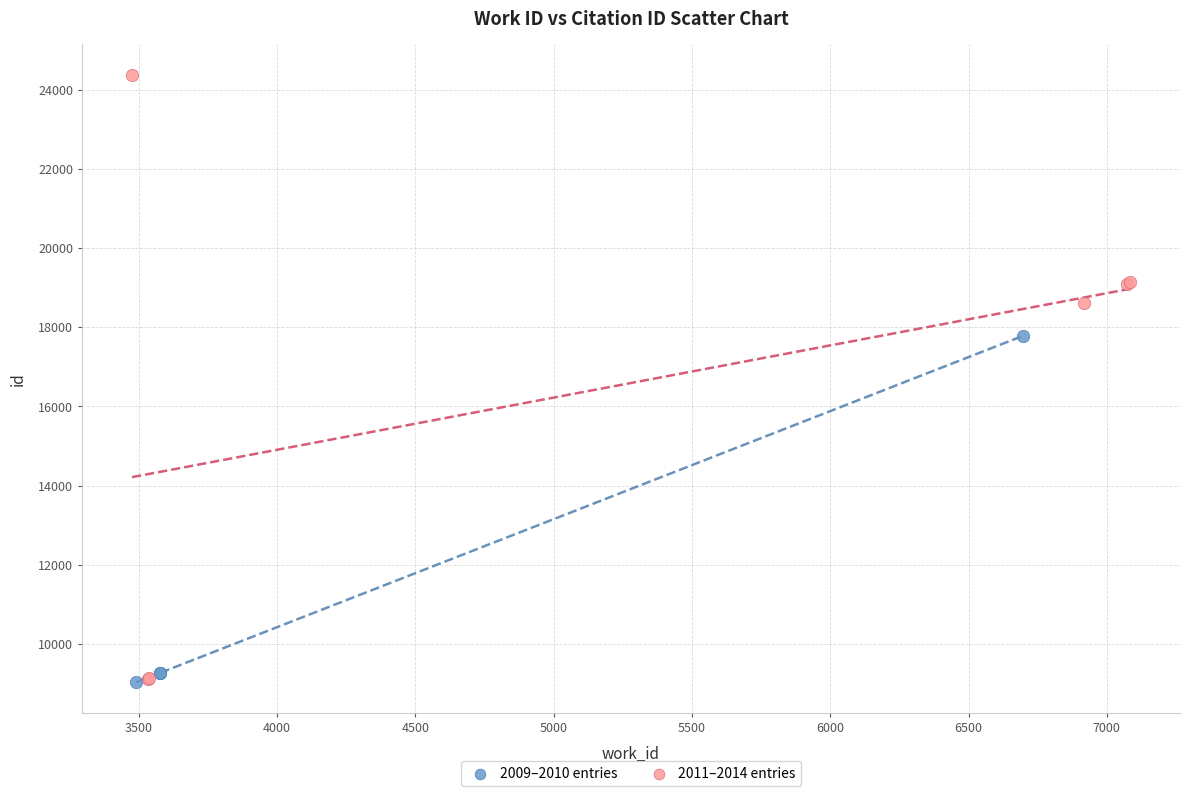

Which series reaches the maximum Y coordinate?

2011–2014 entries